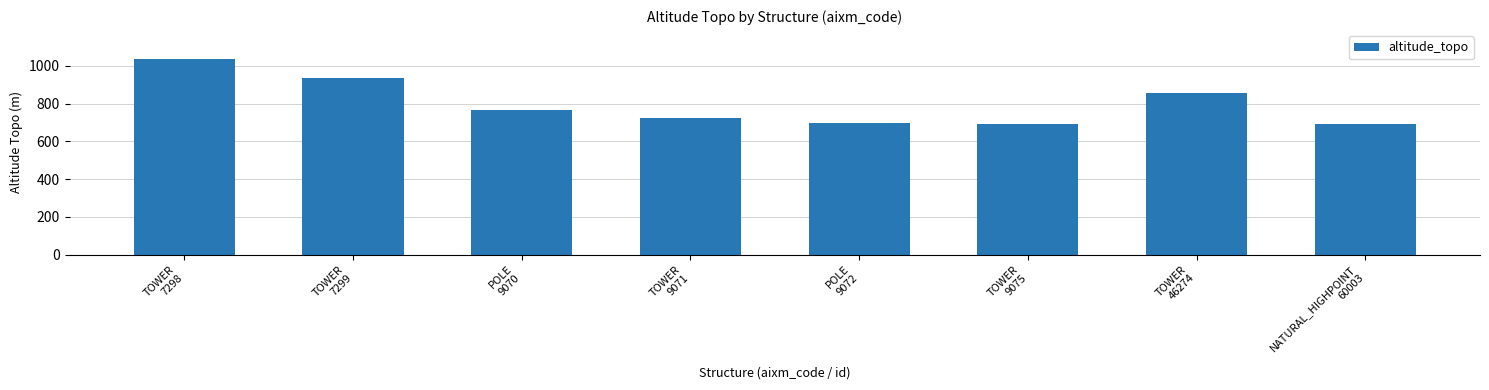

What position from the right is POLE
9072?

4